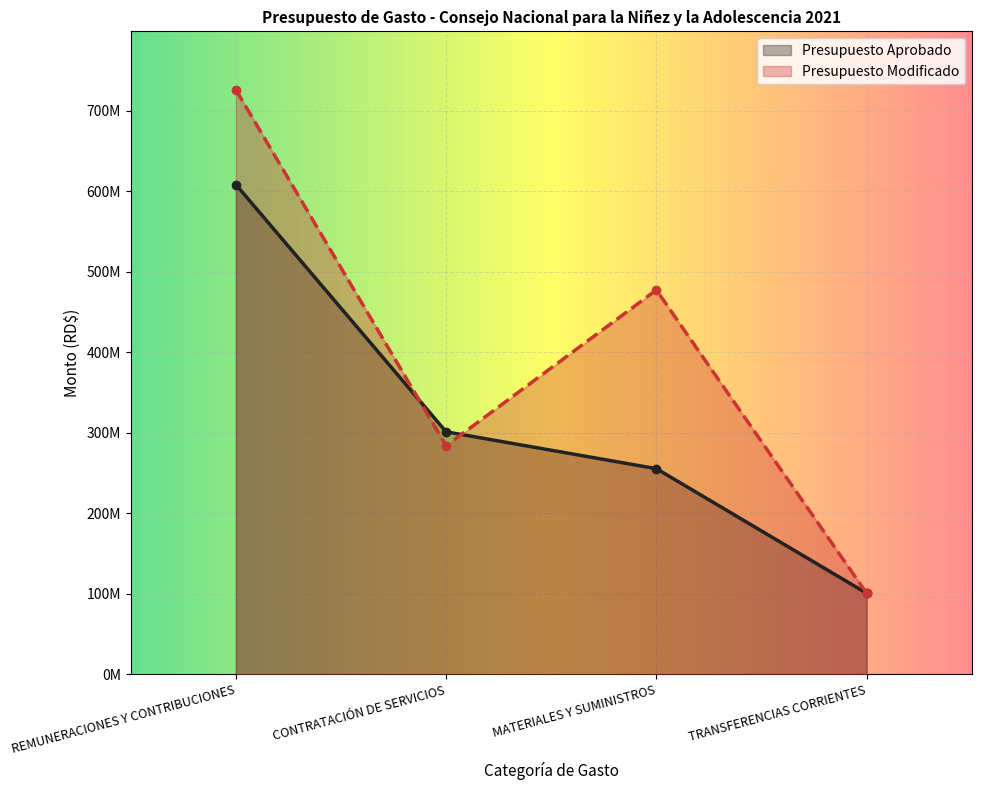

What are all the series names shown in the legend?

Presupuesto Aprobado, Presupuesto Modificado